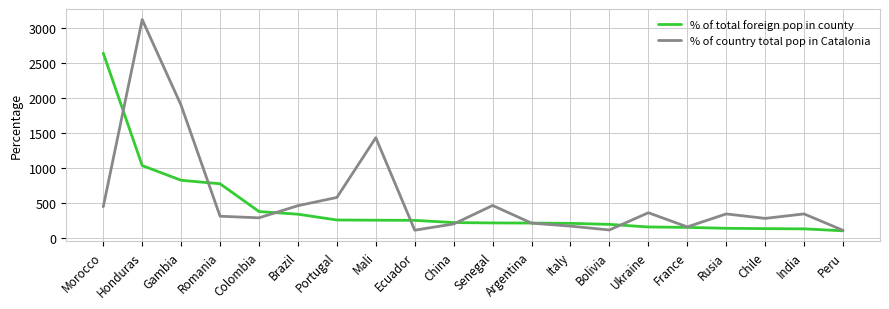

What is the highest value of the % of total foreign pop in county series?

2644